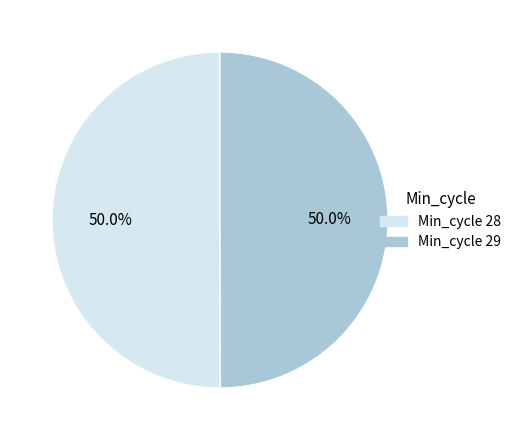

Approximately how many times larger is the value at Min_cycle 28 compared to Min_cycle 29?

1.0